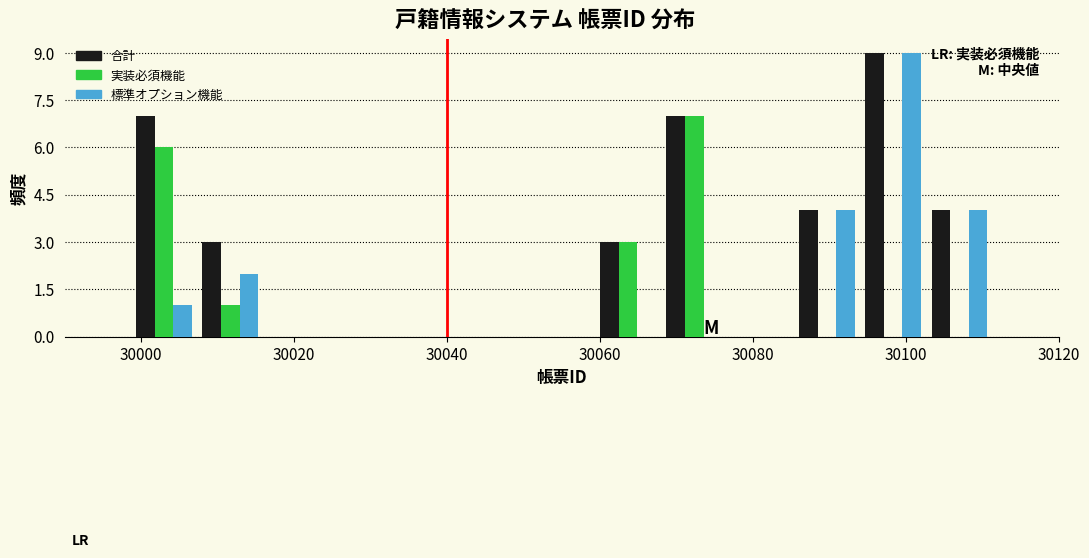

What is the height of the 合計 bar covering 30008 to 30016 on the x-axis? Neither the bar edges nor the heights are printed on the chart, so give them approximately, as read against the axes.

3